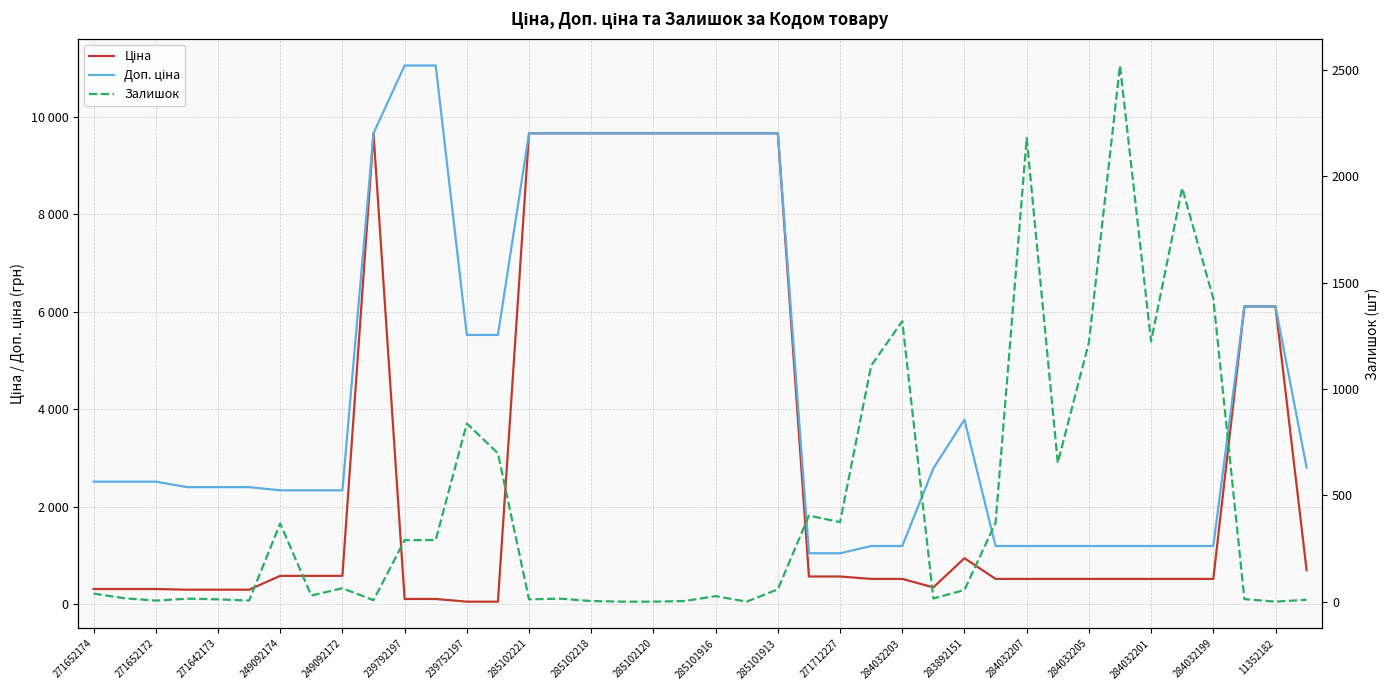

What position from the left is 285101916?

21